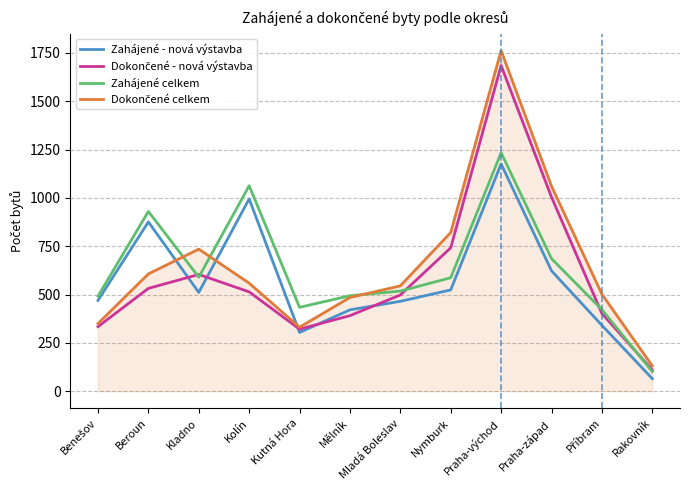

What is the difference between the highest and lowest values at Kutná Hora?

130